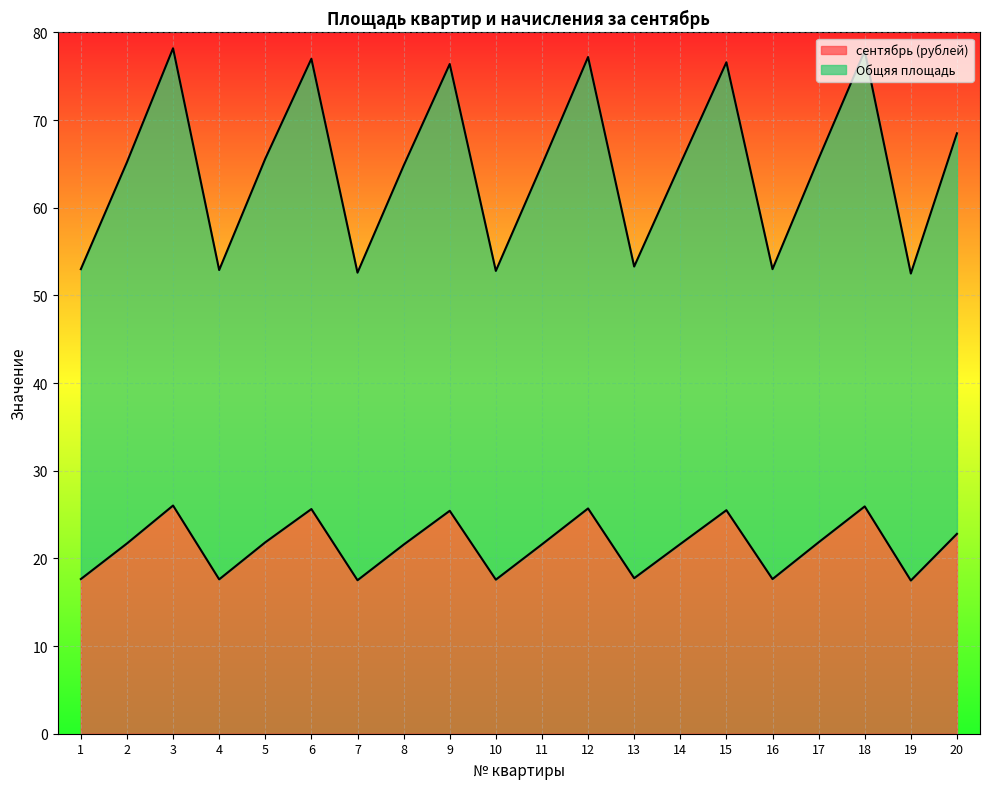

How many data points in сентябрь (рублей) are above 21?

13